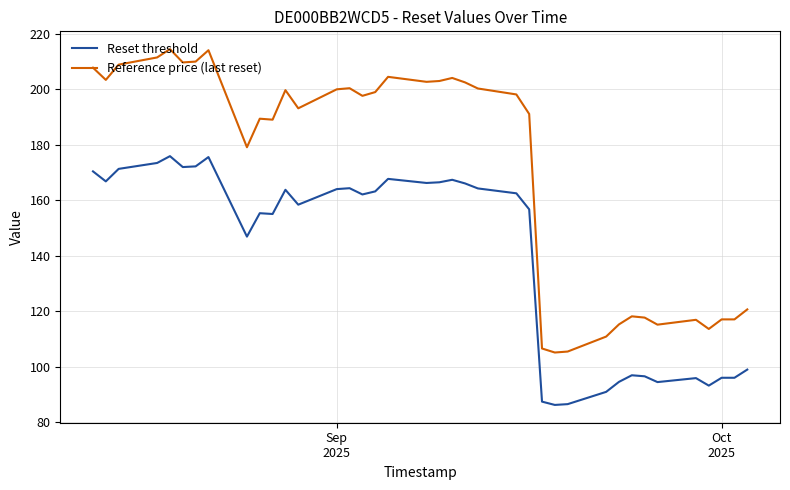

What is the maximum value for Reset threshold?

175.9